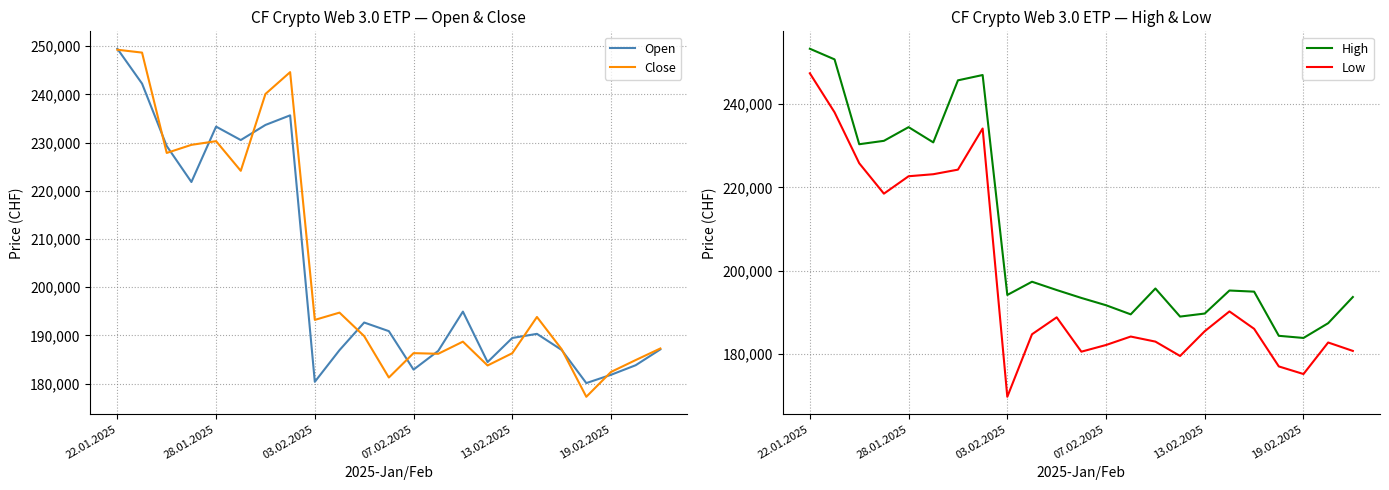

What is the minimum value for High?

183872